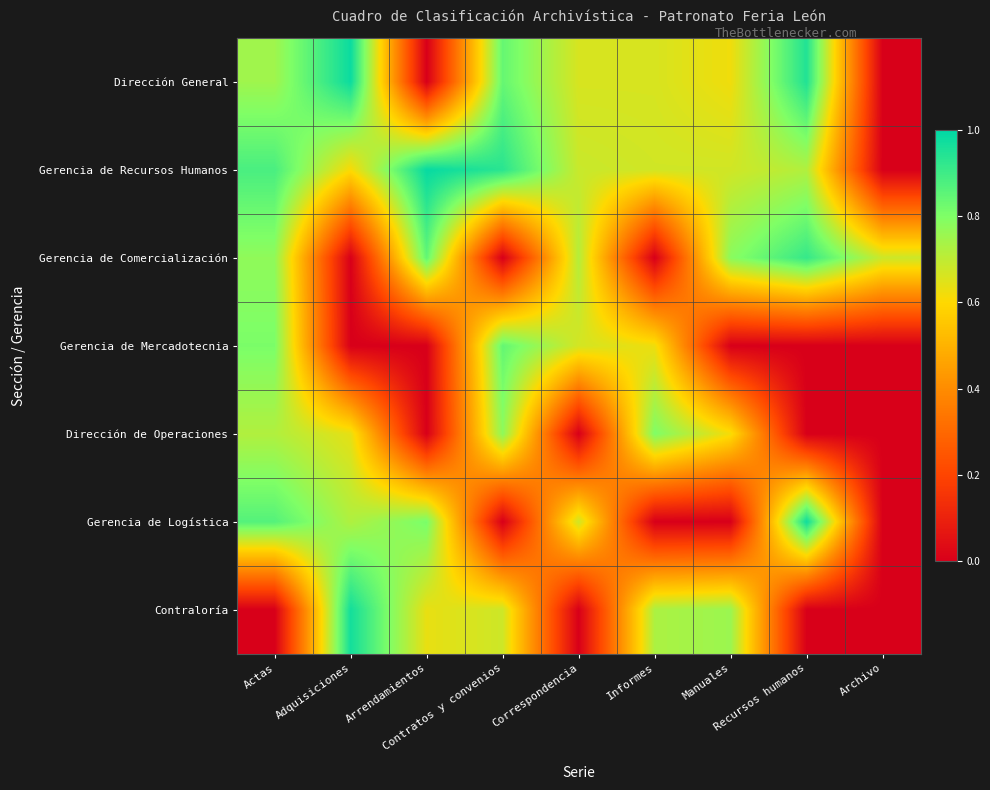

What is the greatest value displayed?

1.0